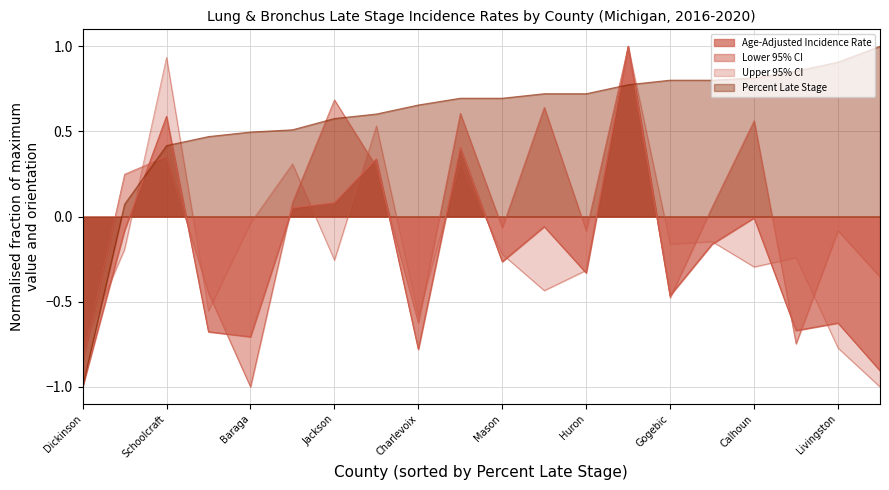

The value of Upper 95% CI at Washtenaw is -0.3. True or false?

False